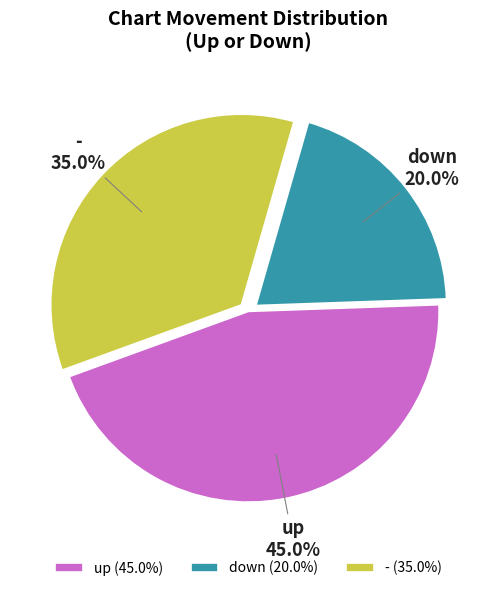

To the nearest percent, what percentage of the pie is down?

20%